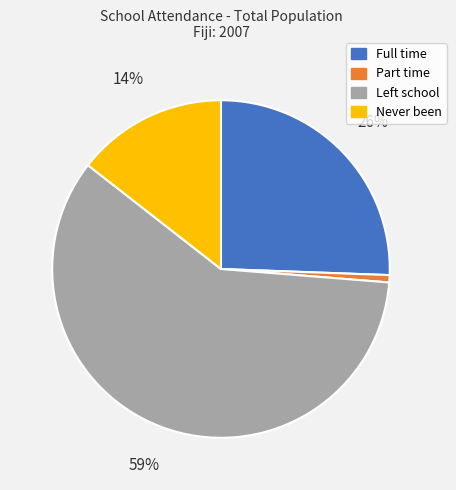

How many segments does this pie chart have?

4